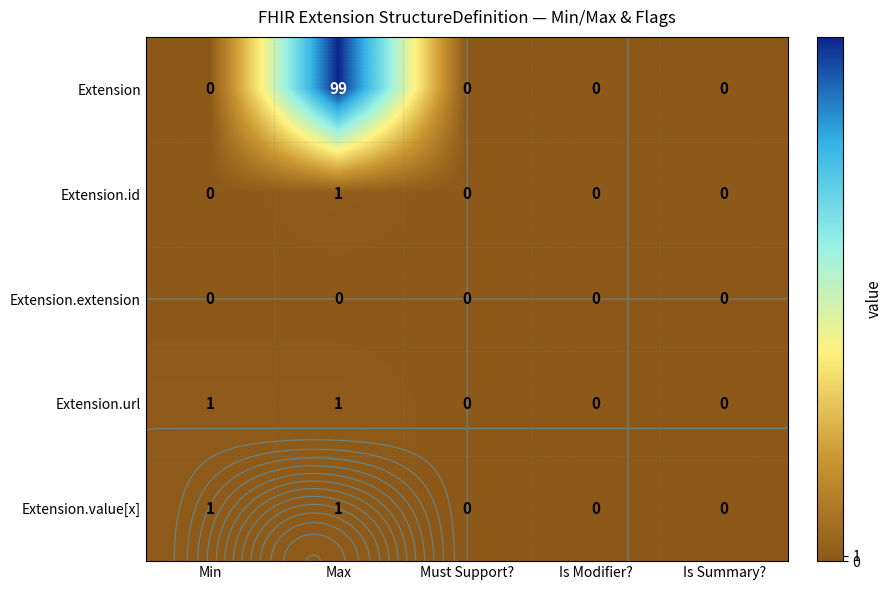

Is it true that Extension.value[x] equals 2 at Min?

False